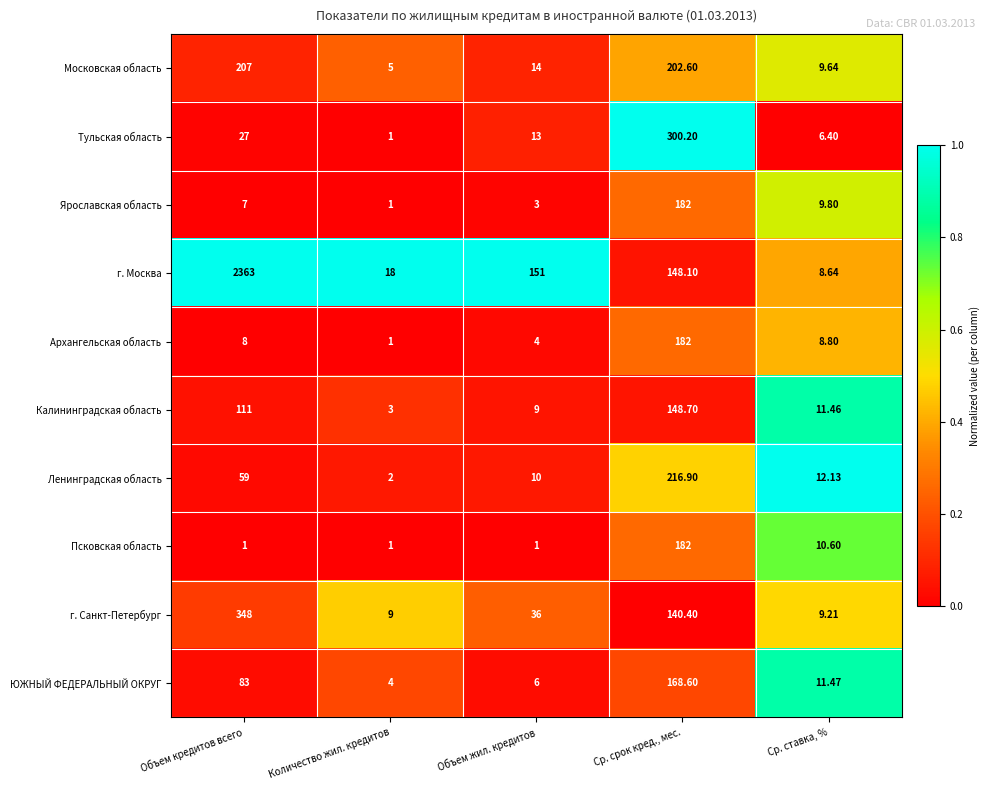

Where is Архангельская область nearest to the value 91?

Ср. ставка, %